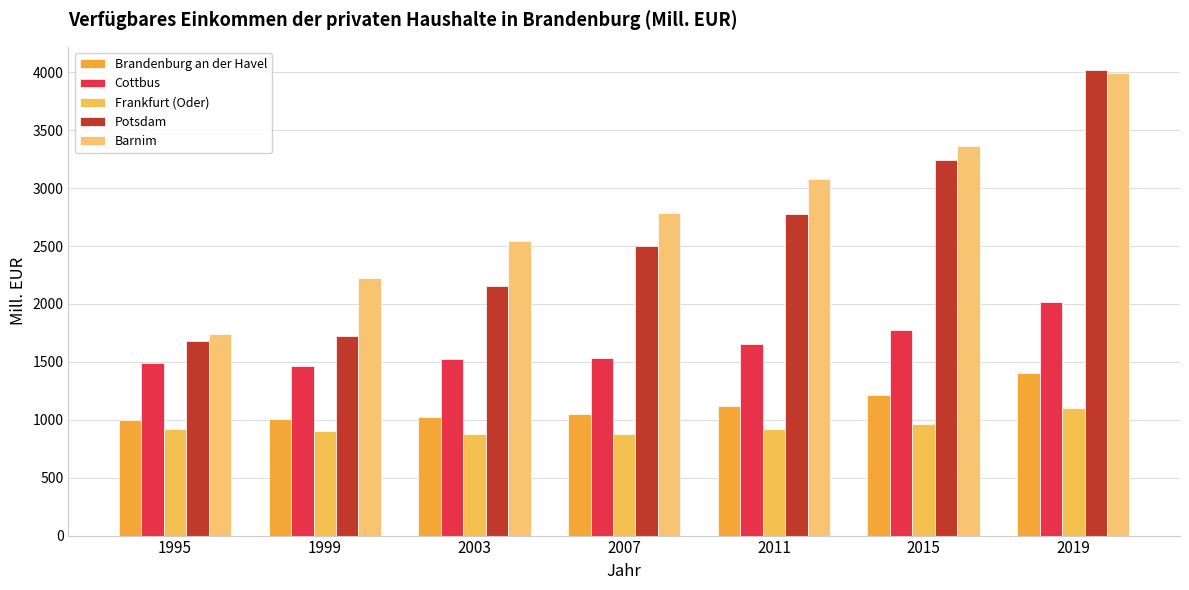

The value of Frankfurt (Oder) at 2007 is 879.8. True or false?

True